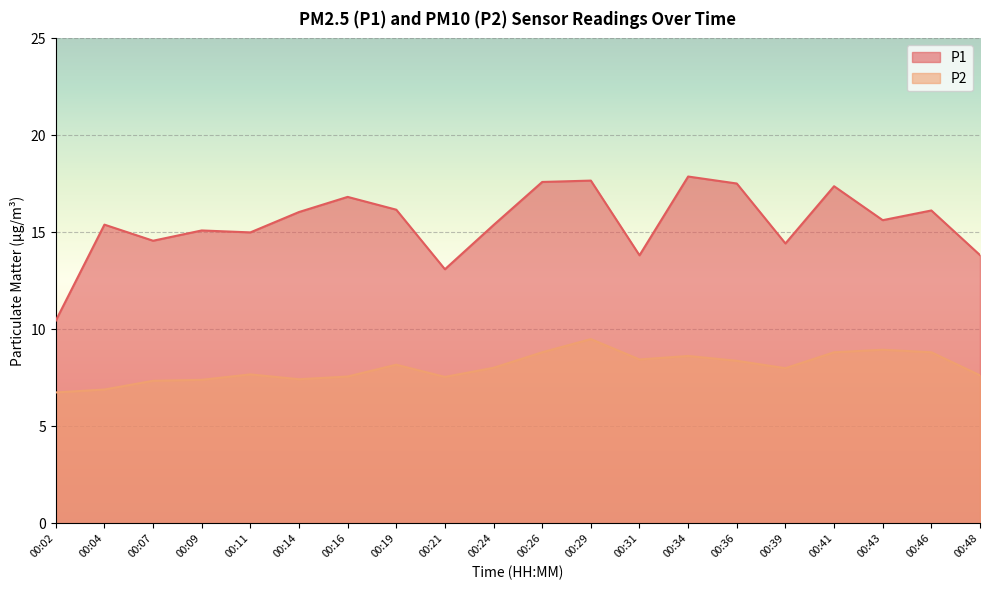

Which category has the lowest value across all series?

00:02